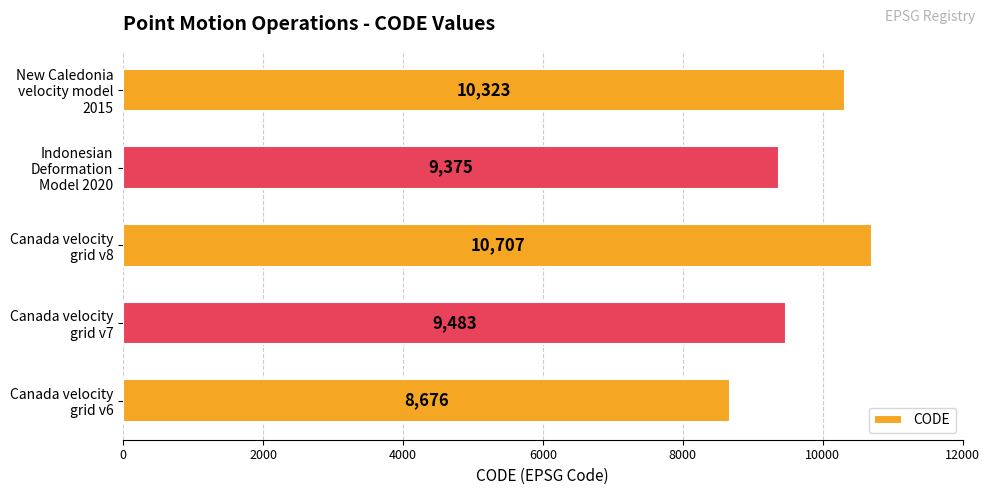

What is the smallest value displayed?

8676